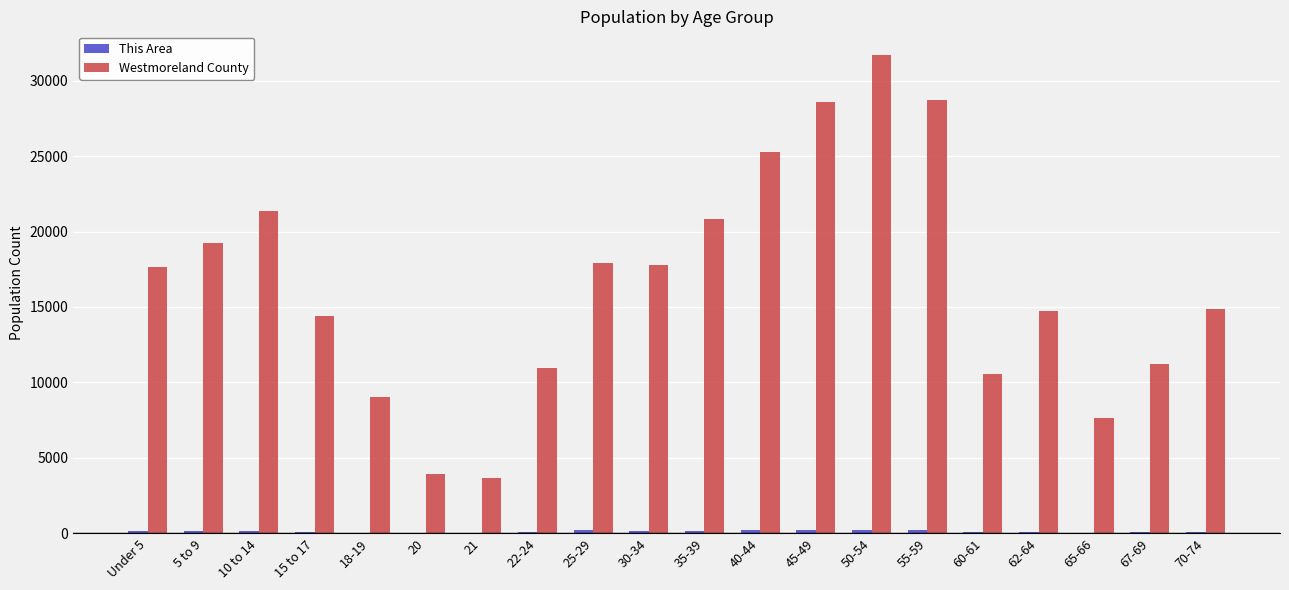

Which category has the highest value across all series?

50-54